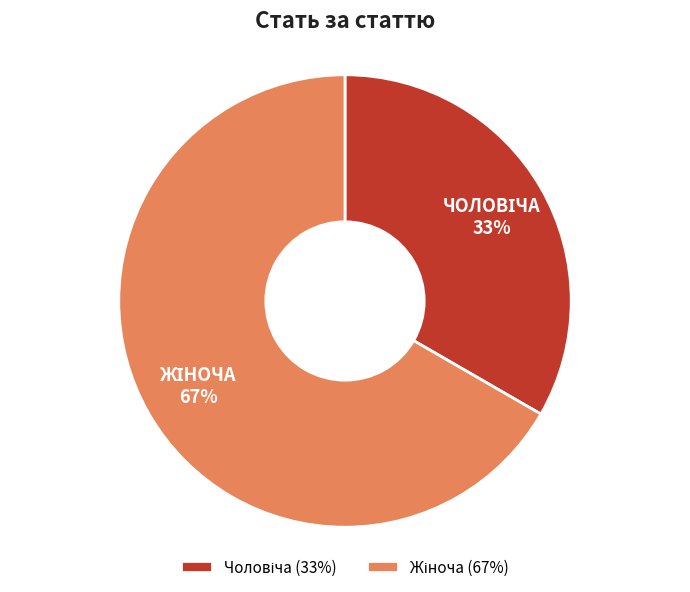

To the nearest percent, what is the average slice percentage?

50%